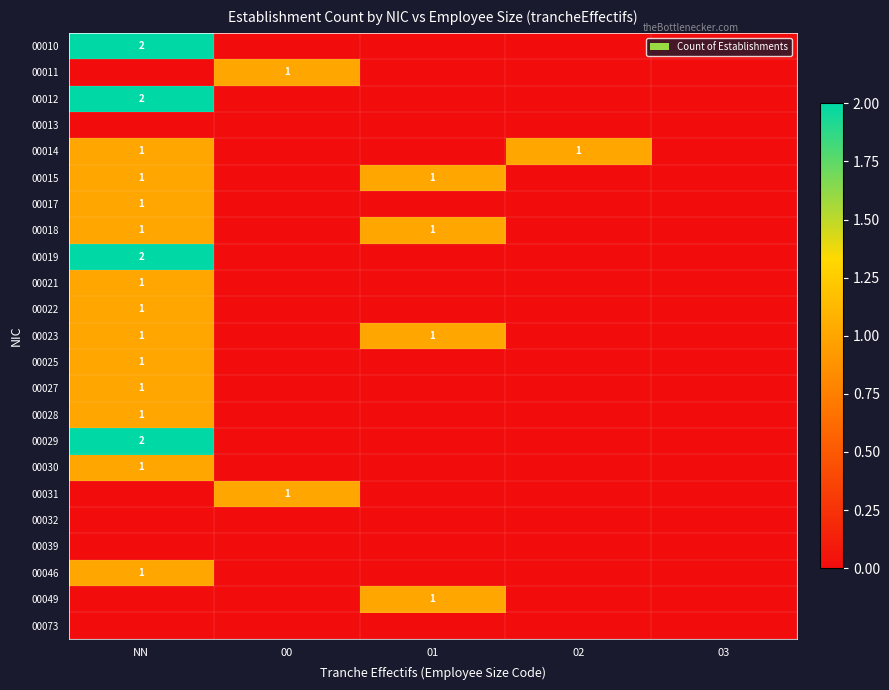

At which category is the sum across all series the highest?

NN